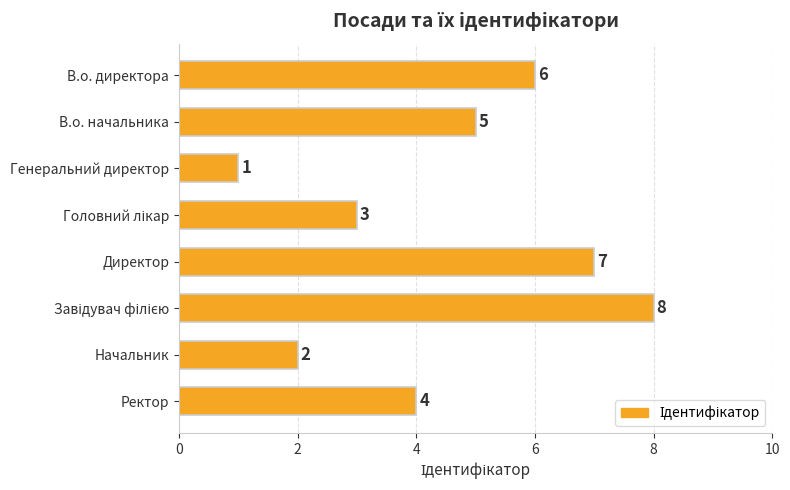

How many data points are less than 5?

4